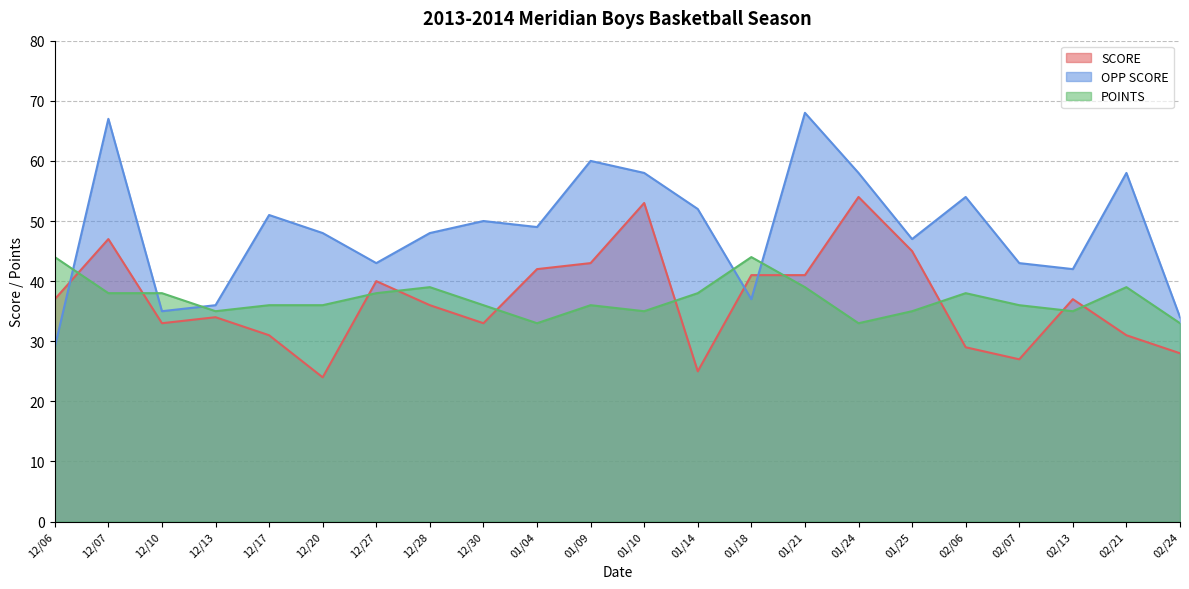

True or false: SCORE and POINTS intersect in this chart.

True